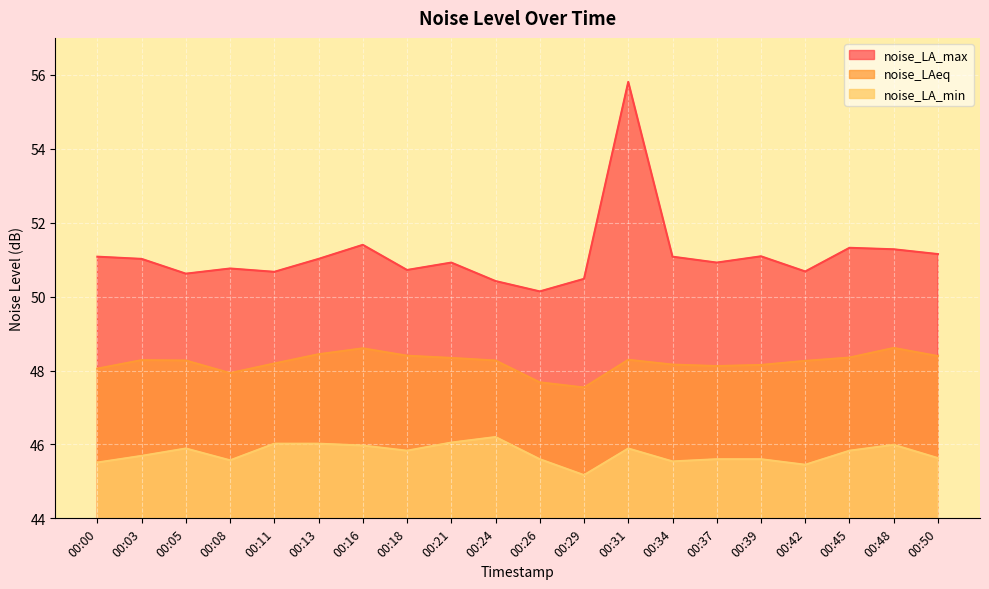

At which category is the sum across all series the highest?

00:31